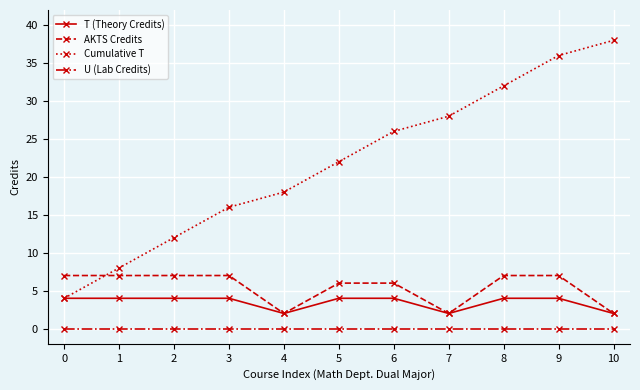

True or false: Cumulative T has a value of 36 at 9.

True